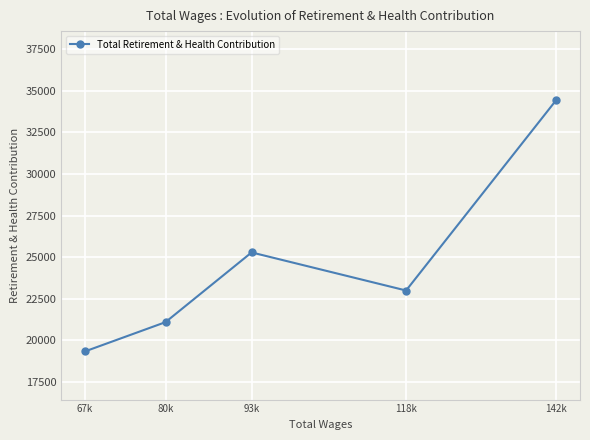

At which category does the data reach its first local peak?

93k